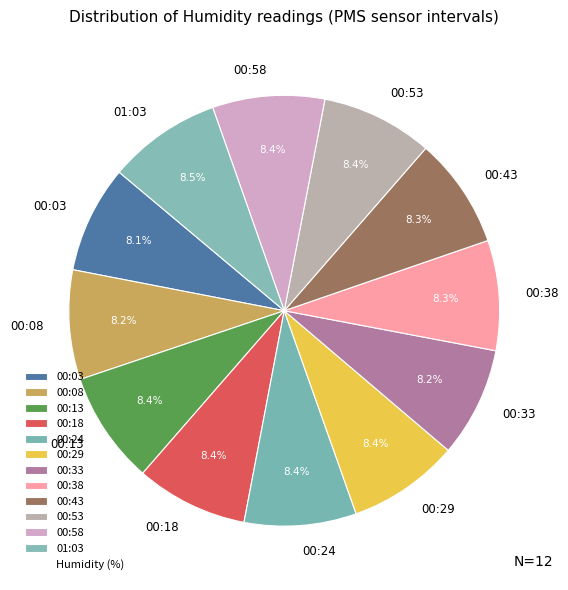

Approximately how many times larger is the value at 00:53 compared to 00:38?

1.0